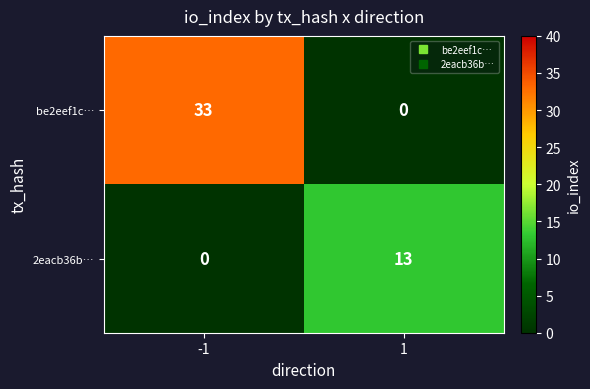

Which series has the largest range (max minus min)?

be2eef1c…